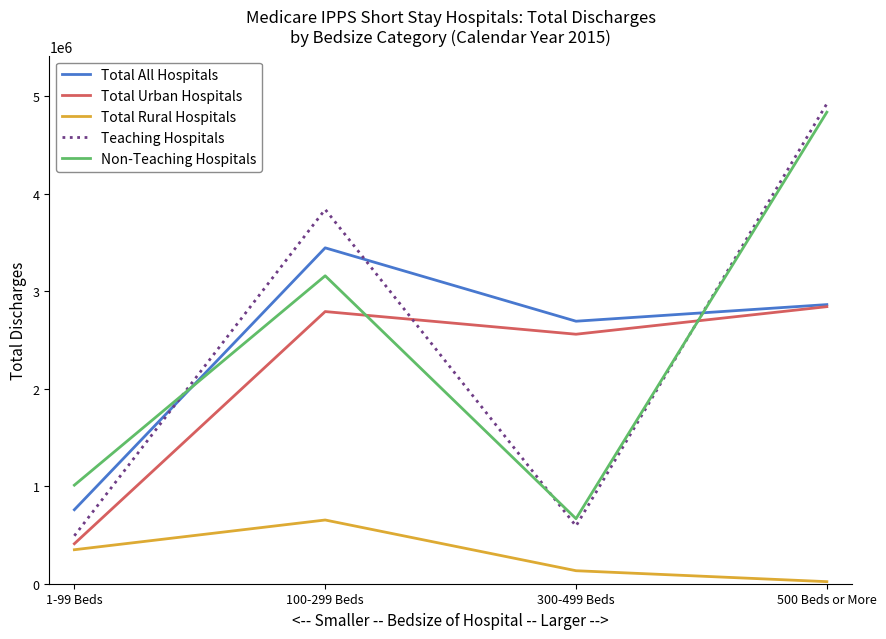

What is the minimum value for Total Rural Hospitals?

21224